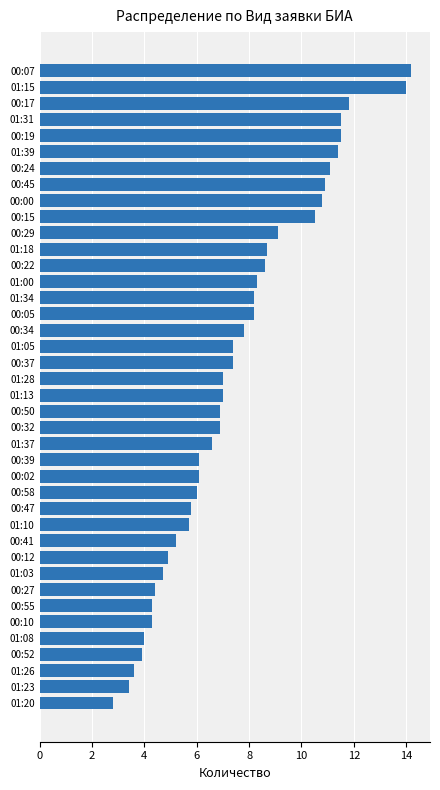

What is the sum of the values at 01:31 and 00:12?

16.4